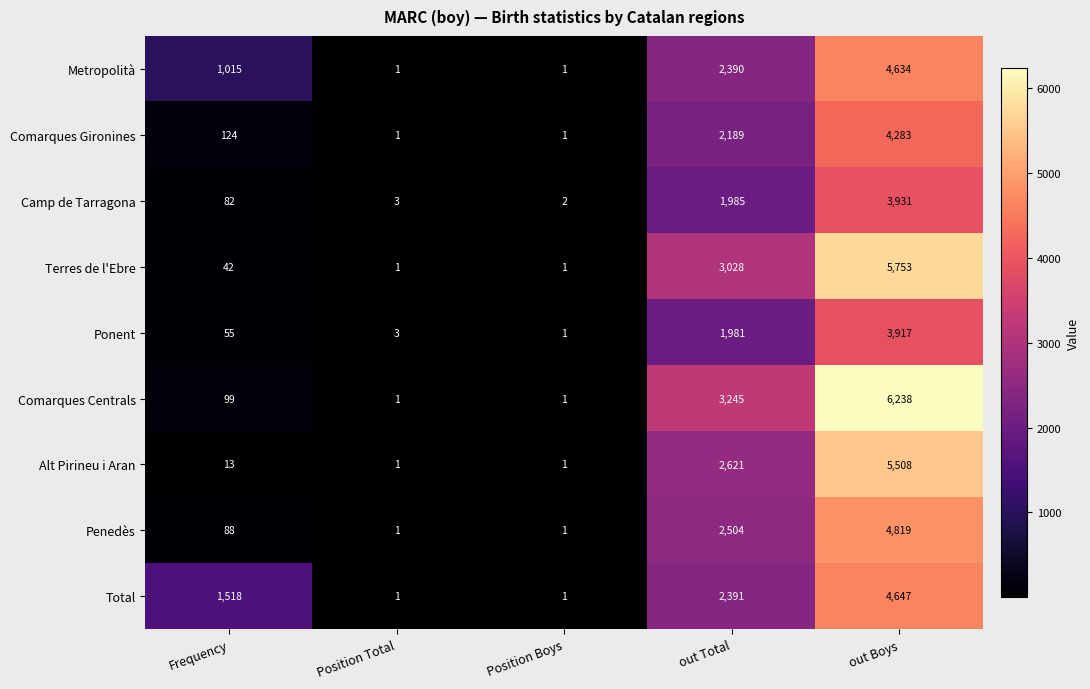

What is the sum of the Camp de Tarragona values at out Boys and Position Total?

3934